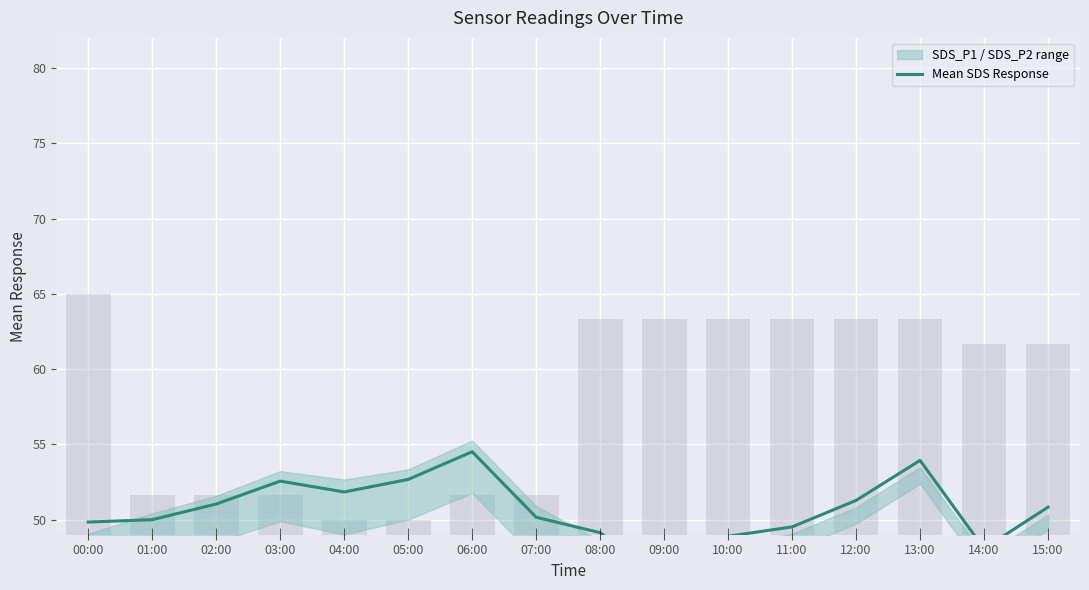

What position from the right is 07:00?

9